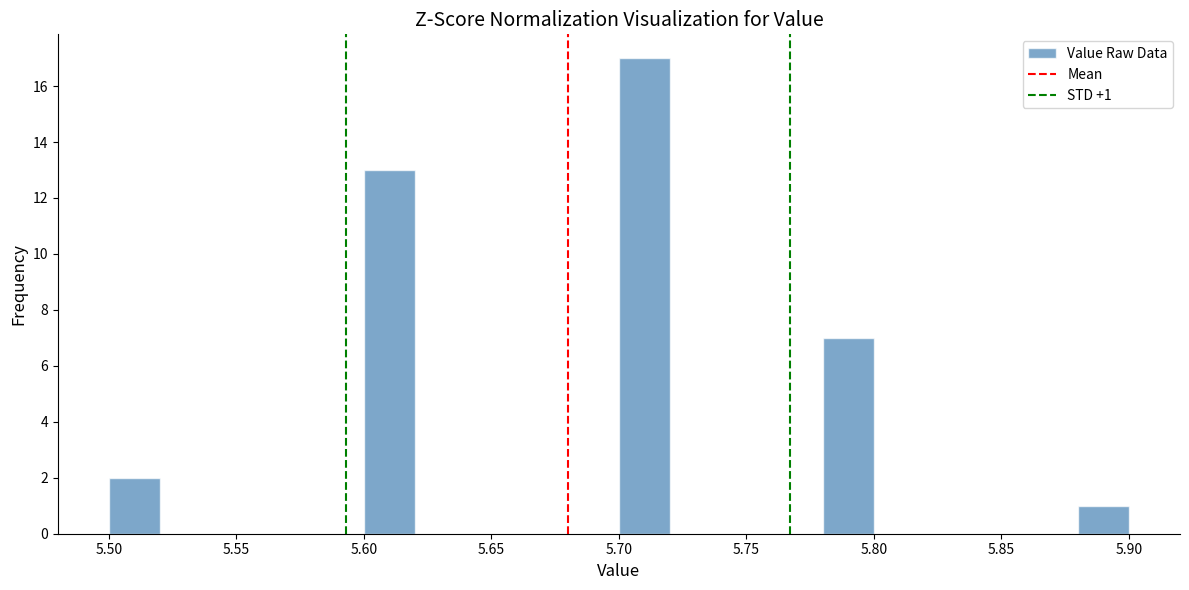

Over which range of the x-axis is the bar tallest?

5.70 to 5.72